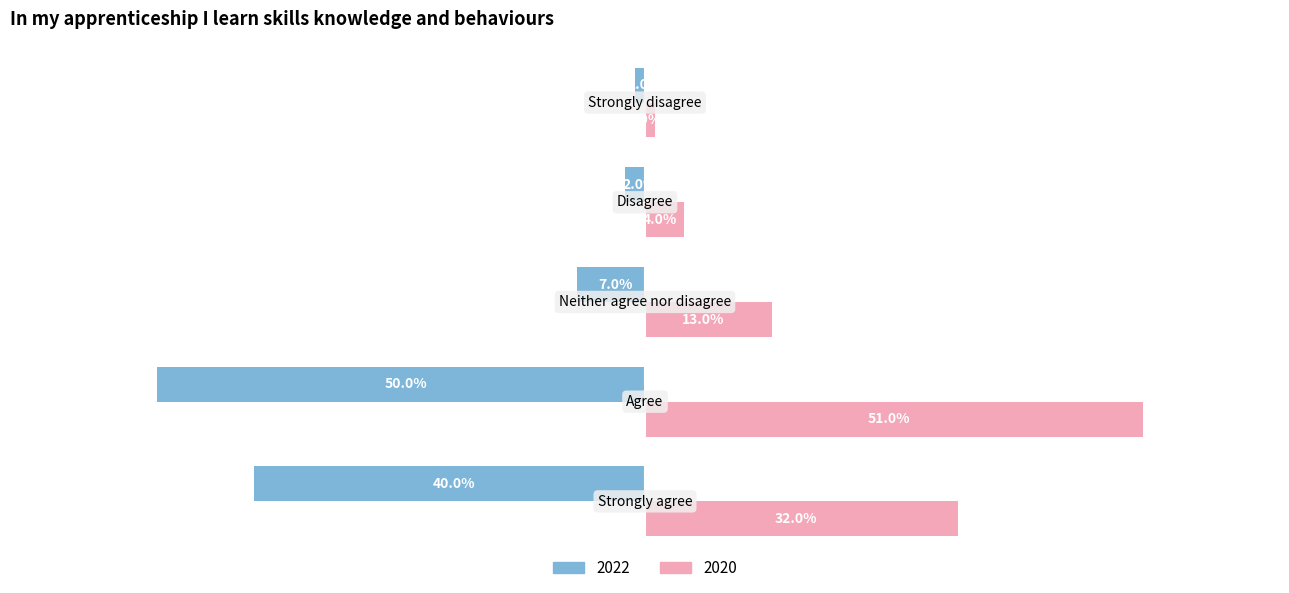

What are all the series names shown in the legend?

2022, 2020